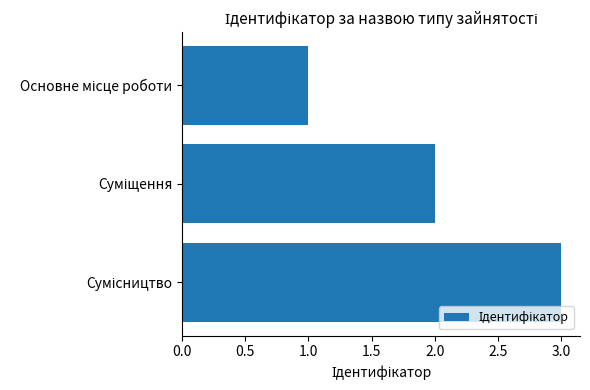

What is the maximum value shown in the chart?

3